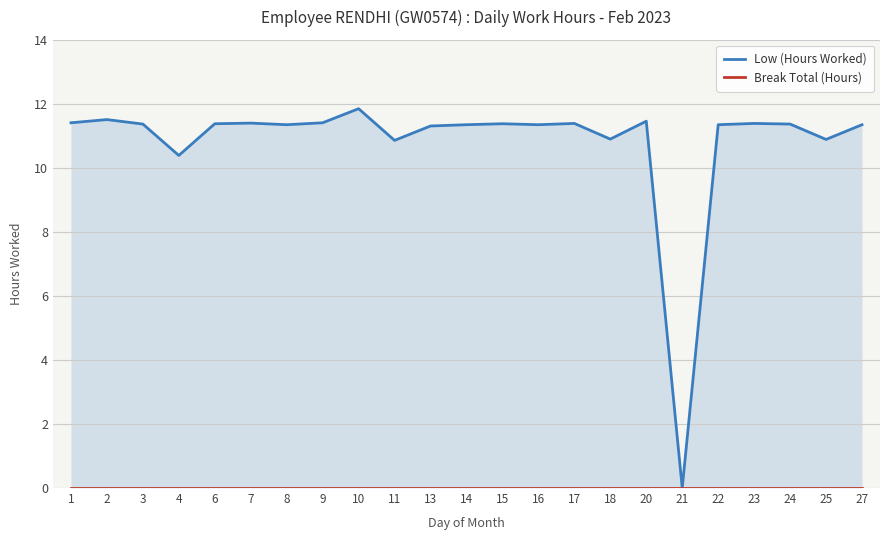

Which category has the highest value in the Low (Hours Worked) series?

10